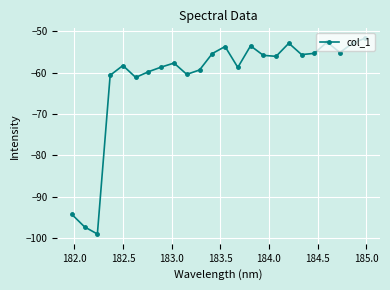

What is the sum of all values?

-1475.6